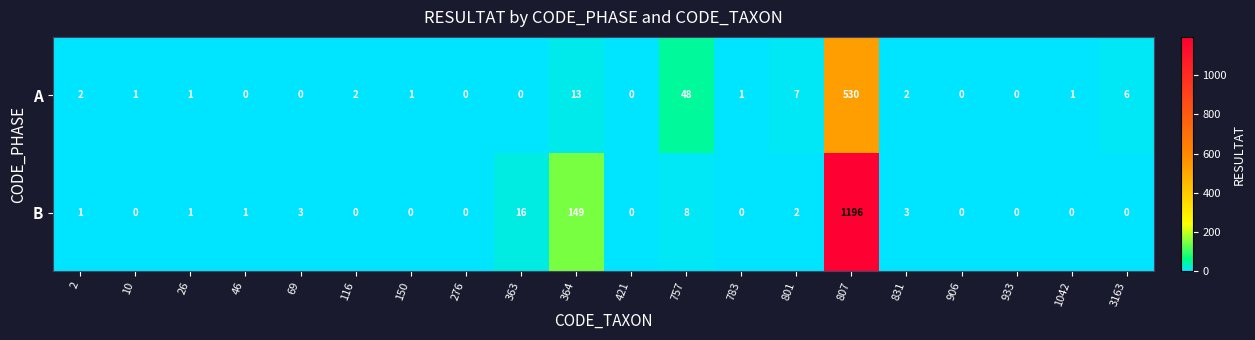

Between 783 and 807, which series saw the biggest shift?

B